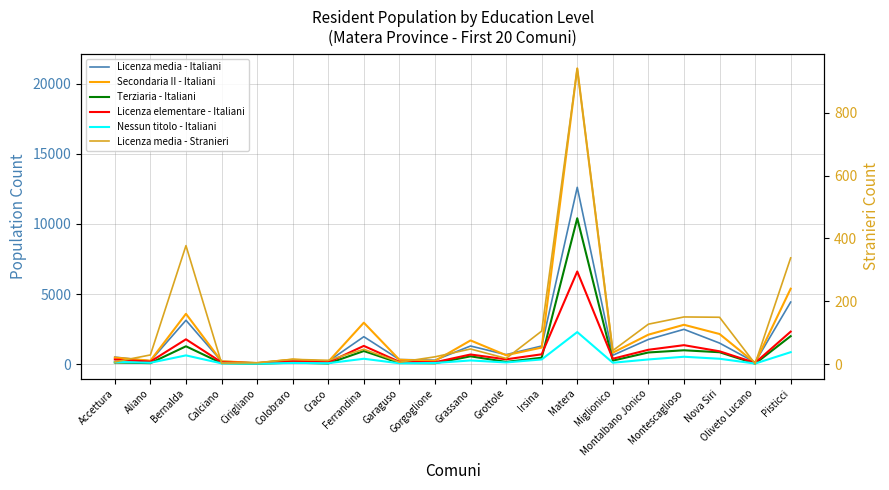

In Terziaria - Italiani, how many points are higher than both neighbors (excluding endpoints)?

6